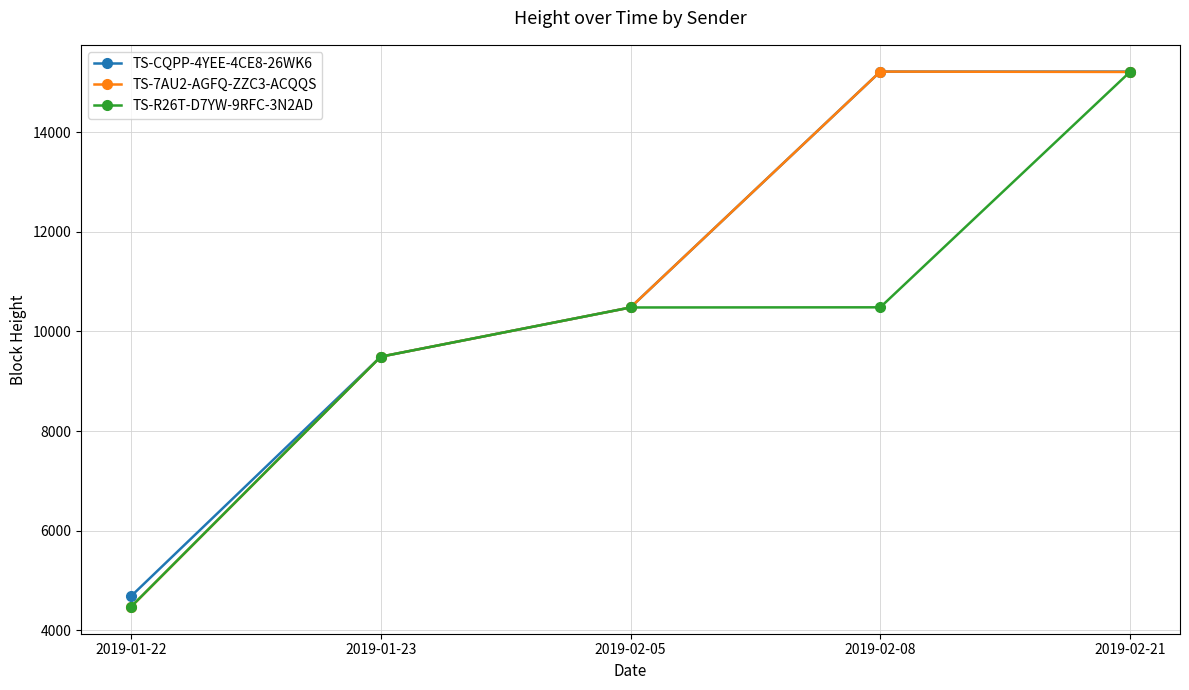

Does the chart have visible grid lines?

Yes